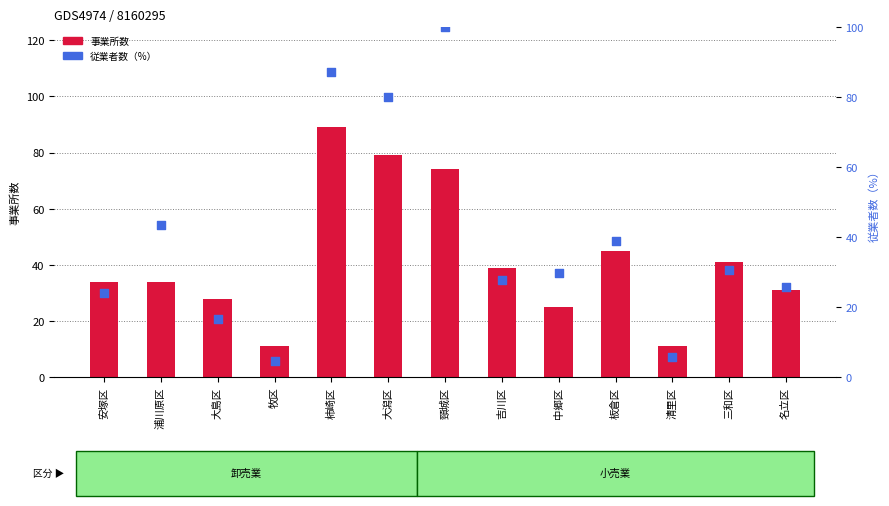

What is the total value across all series at 牧区?

15.6